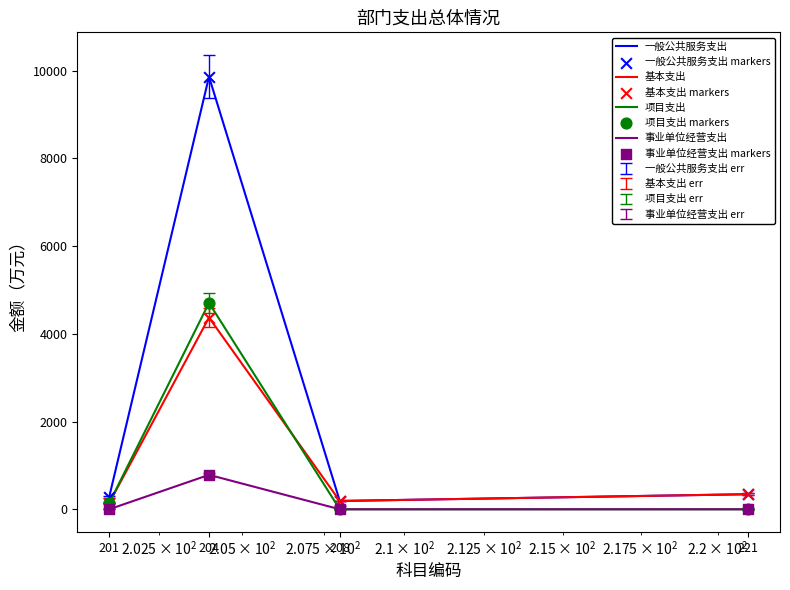

What is the highest value of the 事业单位经营支出 series?

785.3